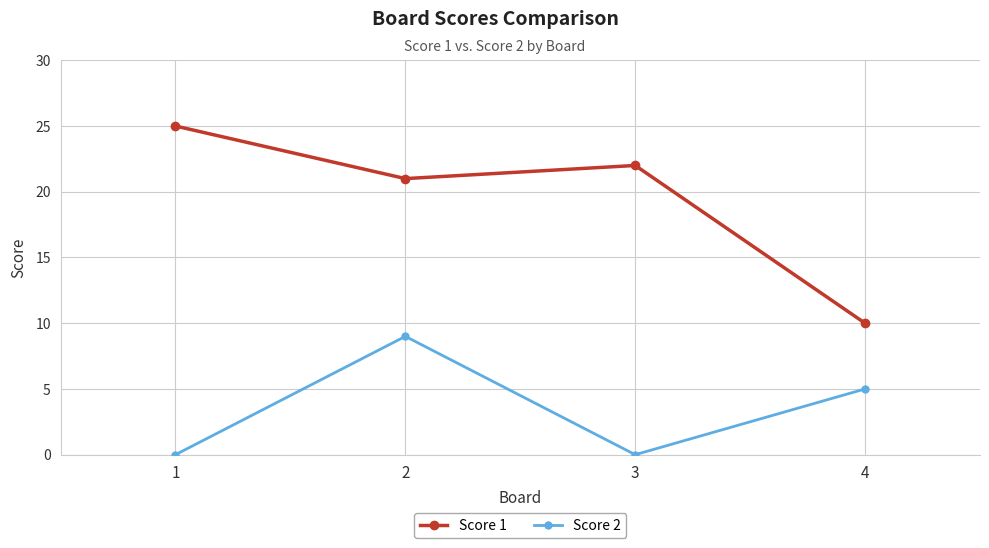

The value of Score 1 at 4 is 10. True or false?

True